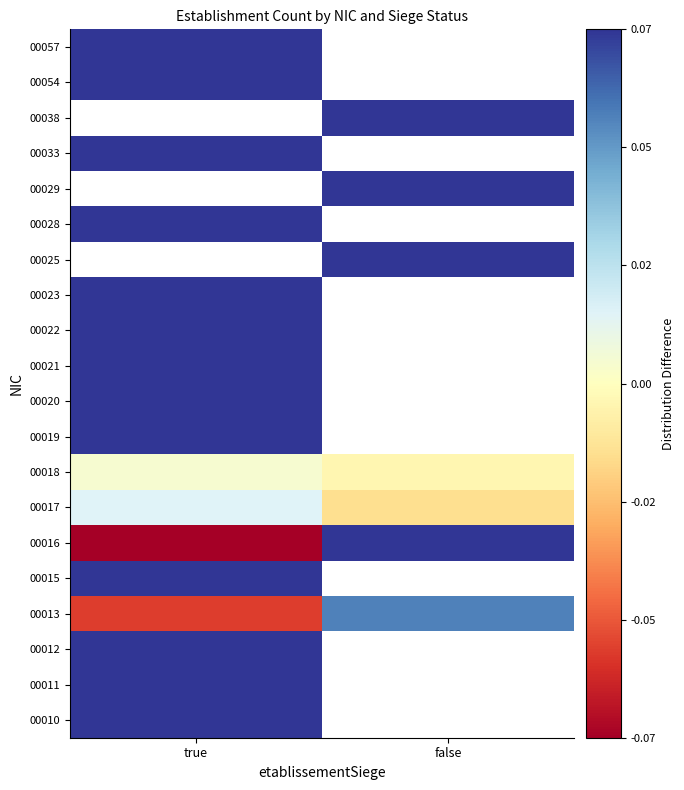

The value of 00038 at true is -0.5. True or false?

False